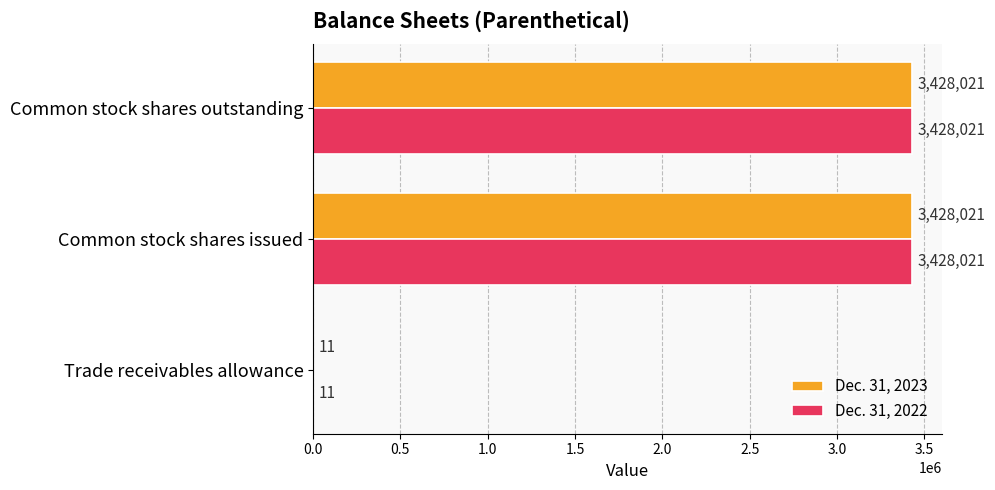

How many Dec. 31, 2022 values are between 11 and 3428021?

3